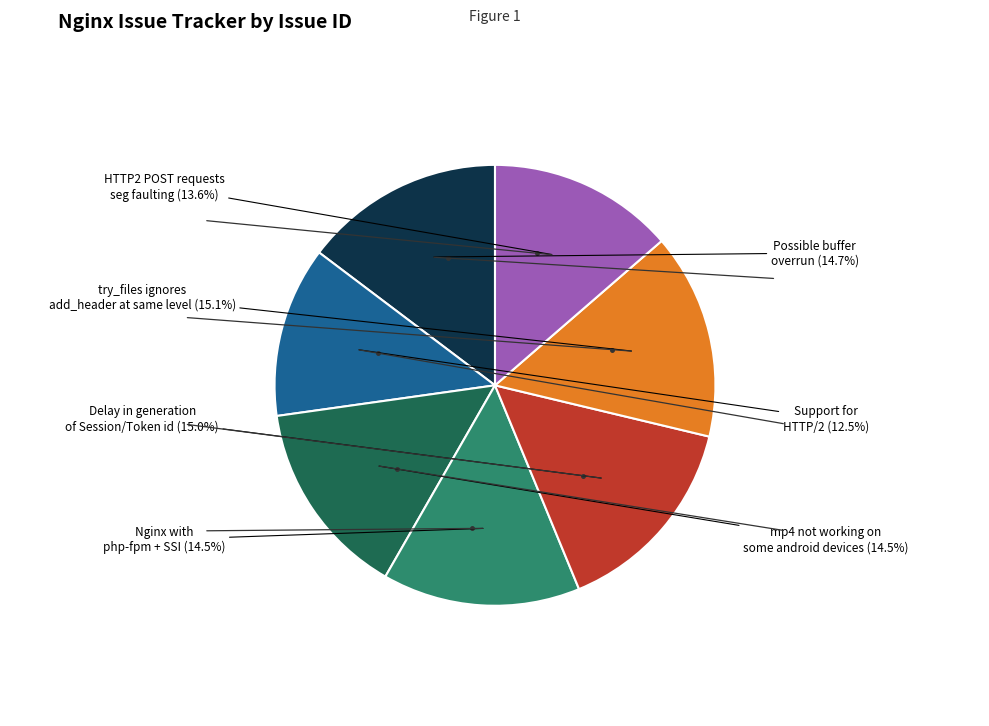

Is there a majority slice in this chart?

No